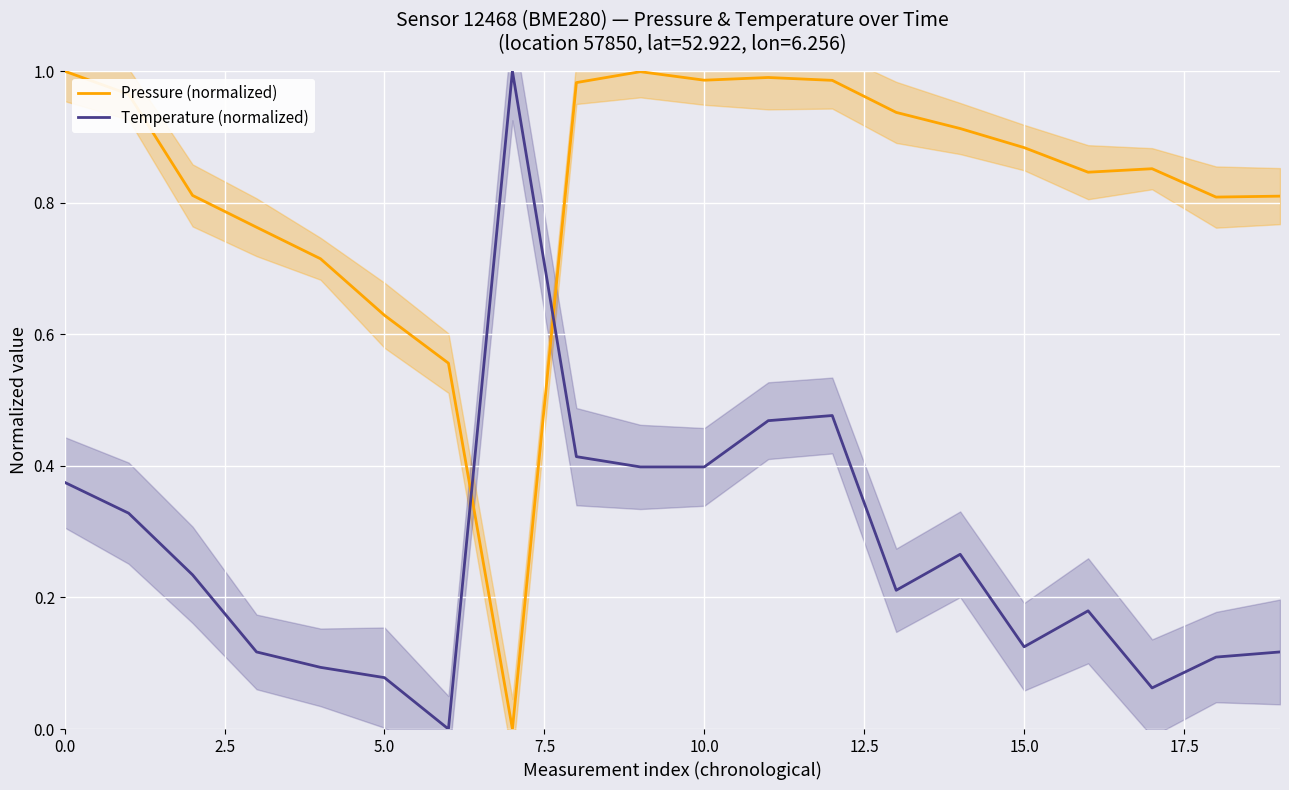

List the series in order of their overall mean, highest first.

Pressure (normalized), Temperature (normalized)